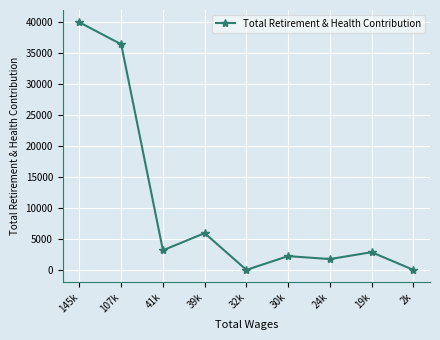

How many categories are shown in the chart?

9